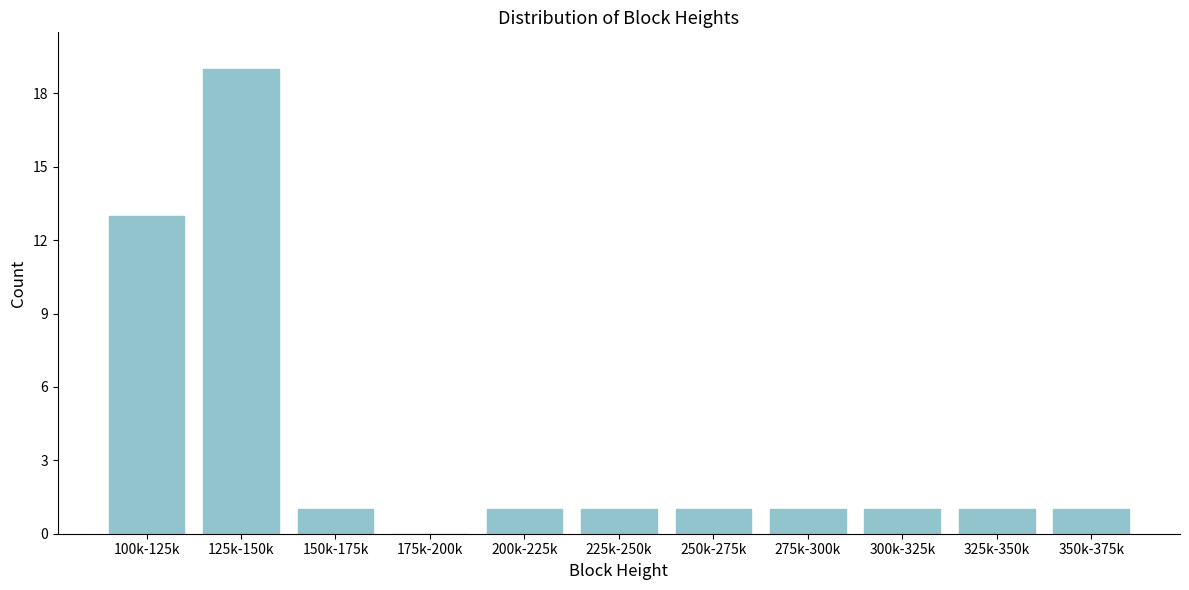

Reading left to right, extract all data points from this chart.

100k-125k=13	125k-150k=19	150k-175k=1	175k-200k=0	200k-225k=1	225k-250k=1	250k-275k=1	275k-300k=1	300k-325k=1	325k-350k=1	350k-375k=1